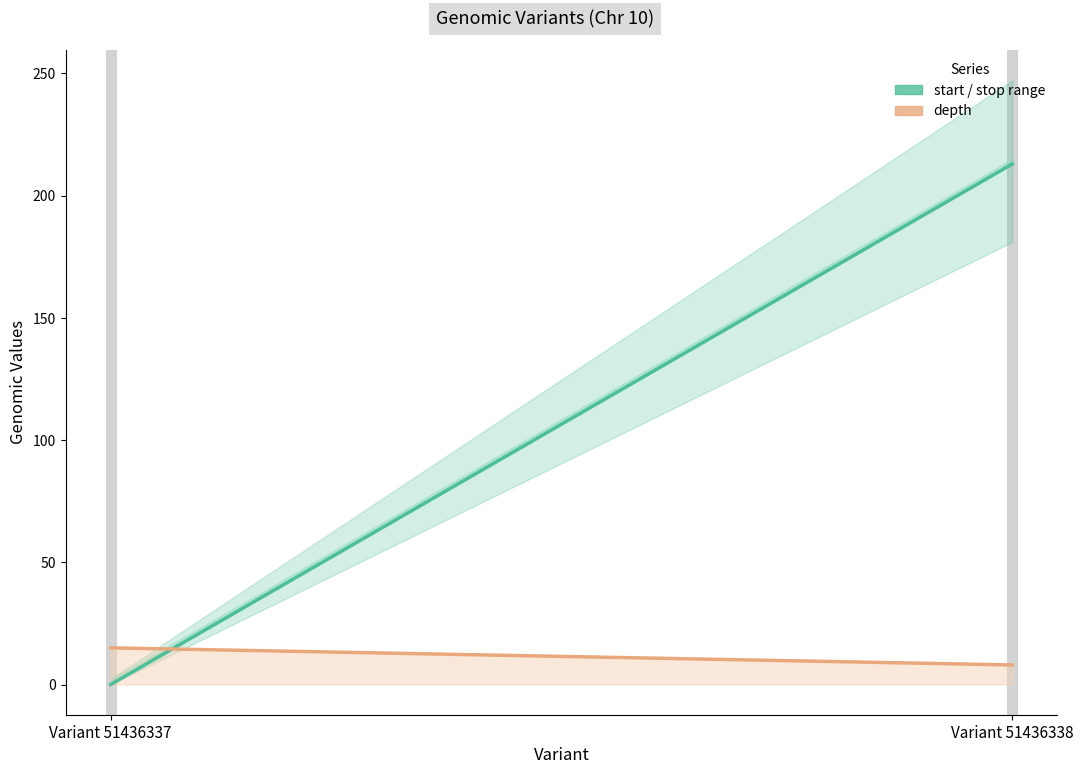

At which label is the value closest to 106?

Variant 51436337